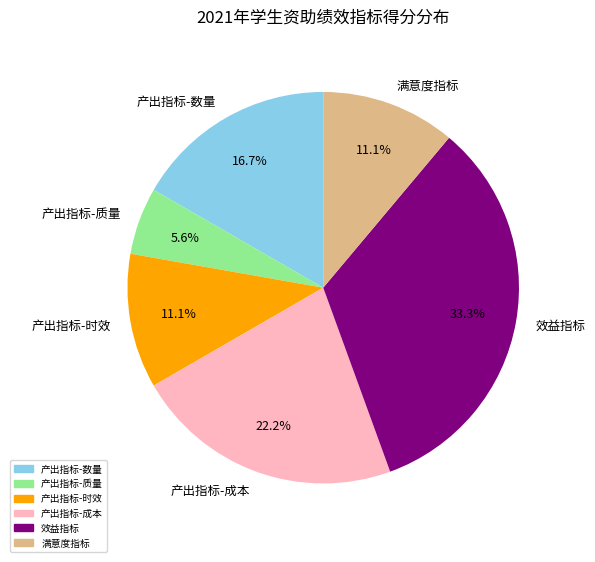

Which slice is the smallest?

产出指标-质量